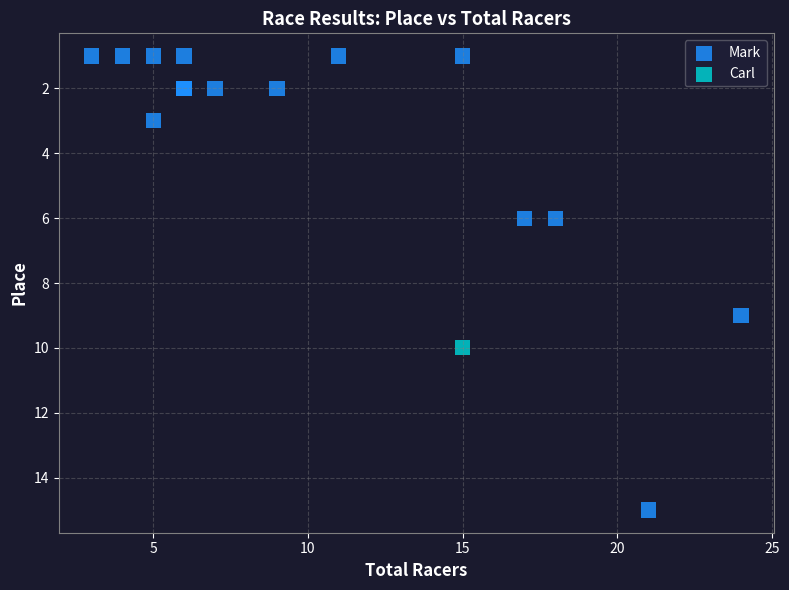

What are all the series names shown in the legend?

Mark, Carl